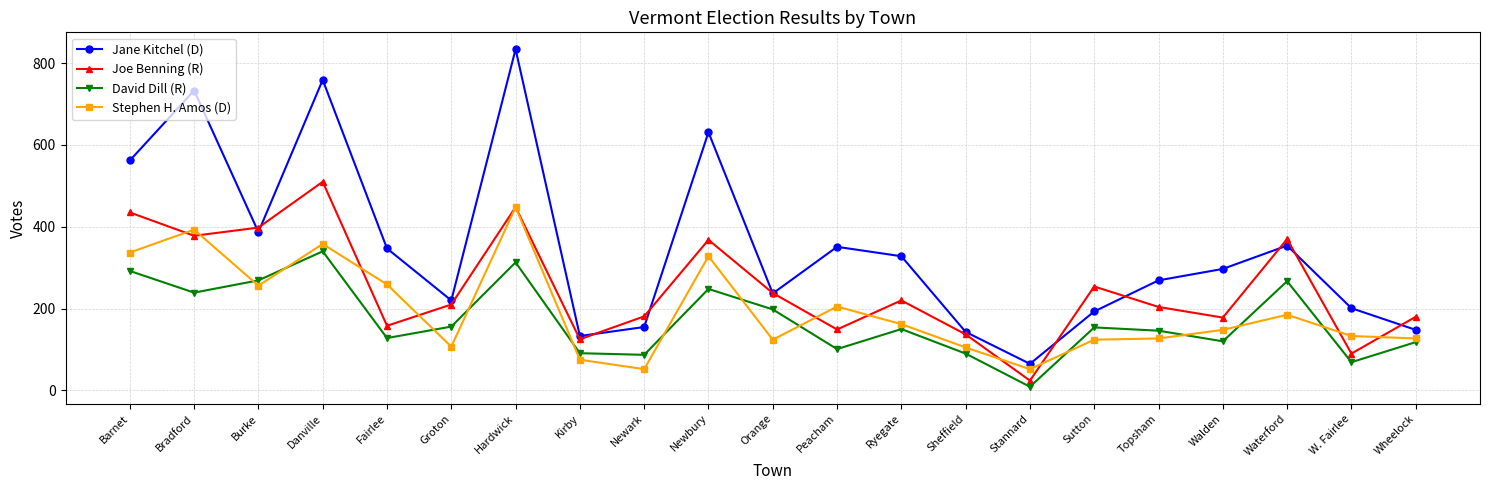

List the series in order of their peak value, lowest first.

David Dill (R), Stephen H. Amos (D), Joe Benning (R), Jane Kitchel (D)